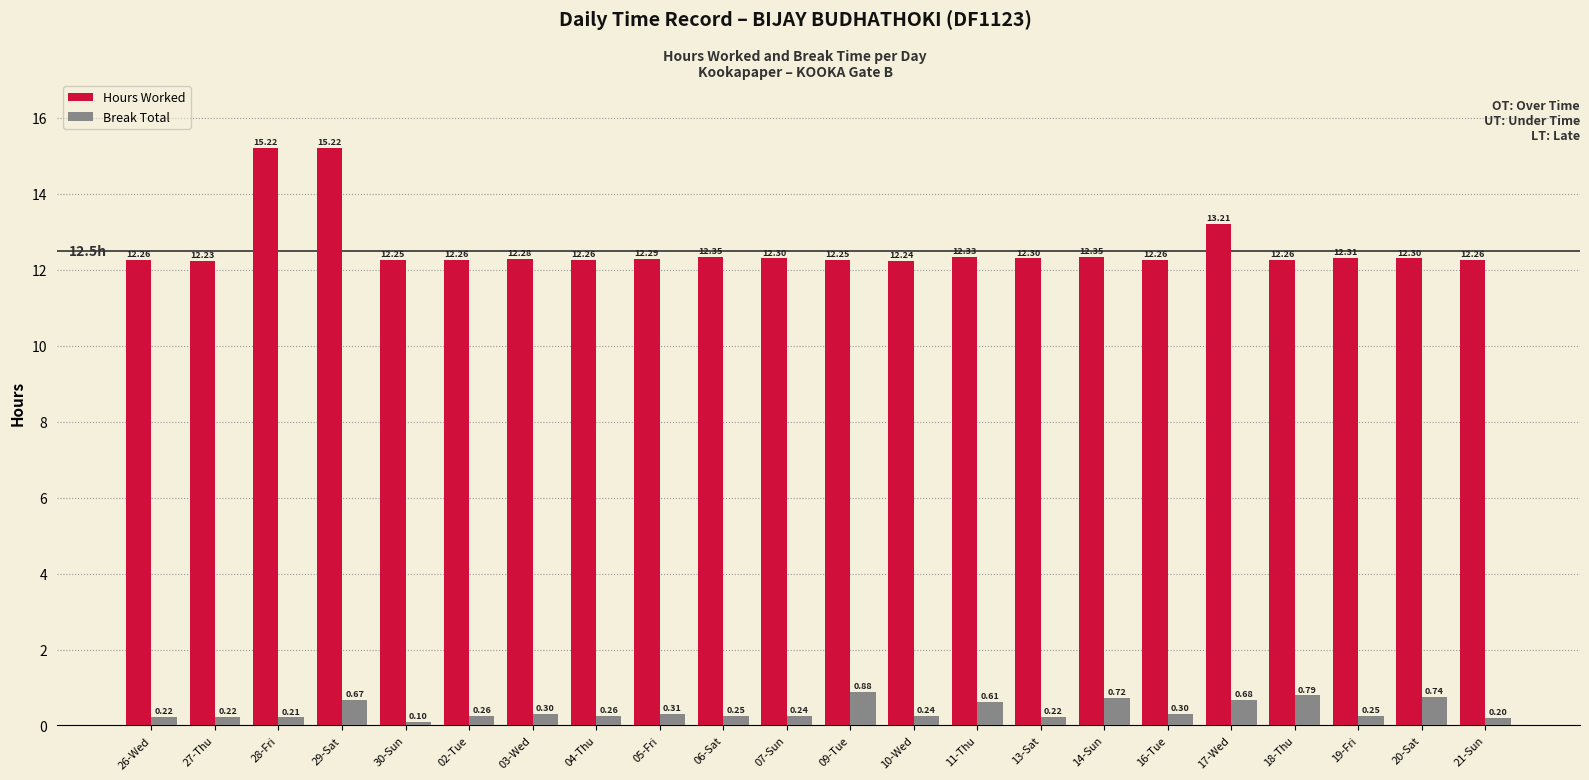

Are the bars grouped side by side (vs. stacked)?

Yes